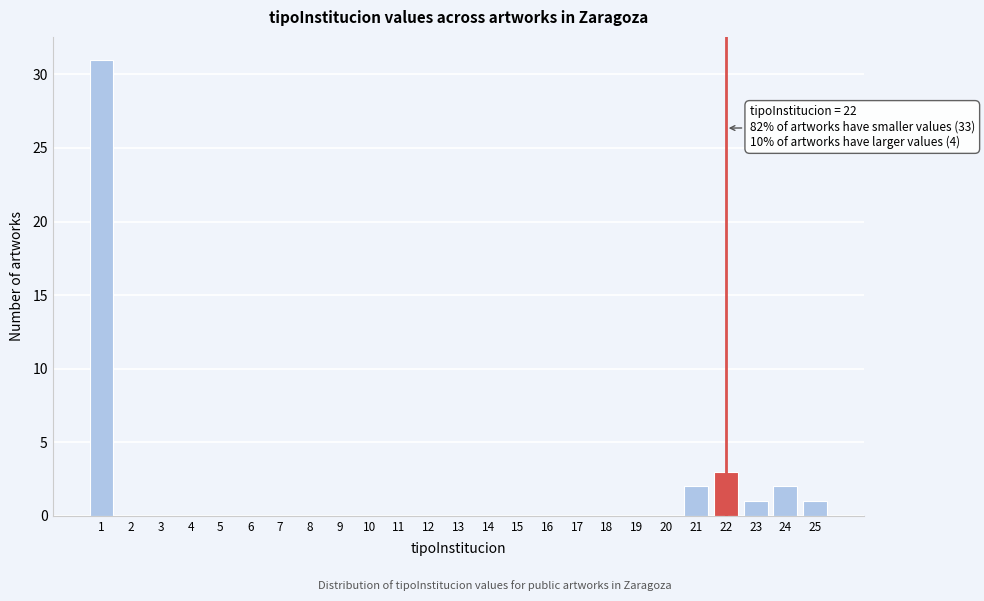

Which range on the x-axis has the tallest bar?

0.5 to 1.5